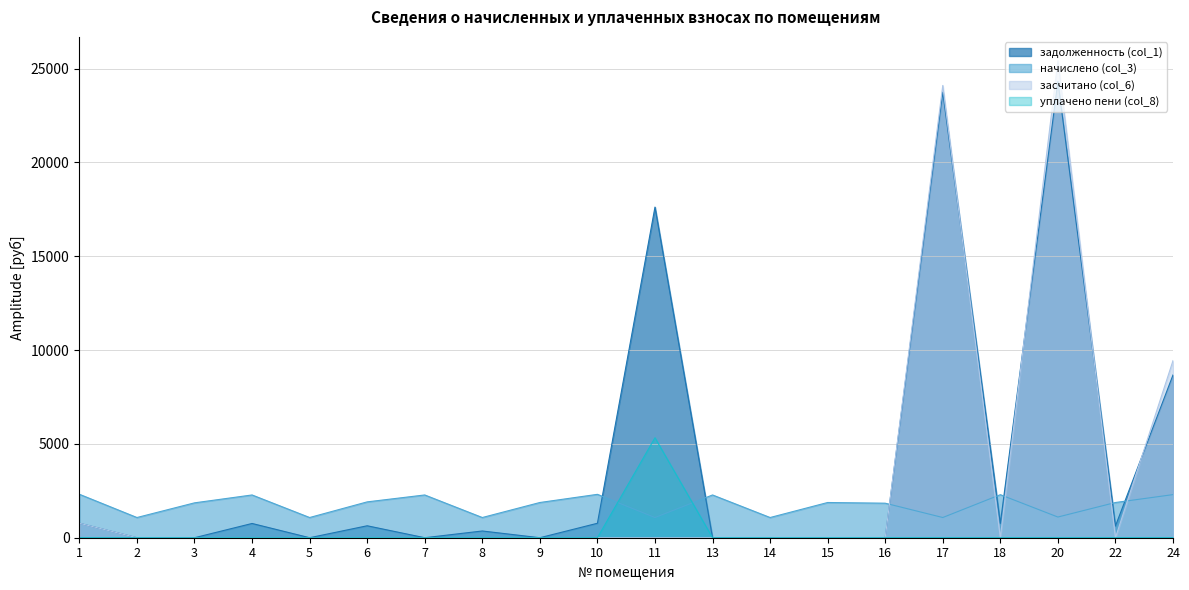

Reading left to right, list all the values displayed in this chart.

задолженность (col_1): 771.8	0.0	0.0	759.5	0.0	636.6	0.0	358.9	0.0	770.6	17616.1	0.0	0.0	0.0	0.0	23742.3	764.4	24311.5	625.6	8671.1
начислено (col_3): 2315.4	1076.6	1858.3	2278.6	1076.6	1909.9	2278.6	1076.6	1876.7	2311.7	1076.6	2278.6	1076.6	1876.7	1839.8	1076.6	2293.3	1102.4	1876.7	2297.0
засчитано (col_6): 771.8	0.0	0.0	0.0	0.0	0.0	0.0	0.0	0.0	0.0	0.0	0.0	0.0	0.0	0.0	24097.7	0.0	25413.9	0.0	9436.8
уплачено пени (col_8): 0.0	0.0	0.0	0.0	0.0	0.0	0.0	0.0	0.0	0.0	5326.3	0.0	0.0	0.0	0.0	0.0	0.0	0.0	0.0	0.0